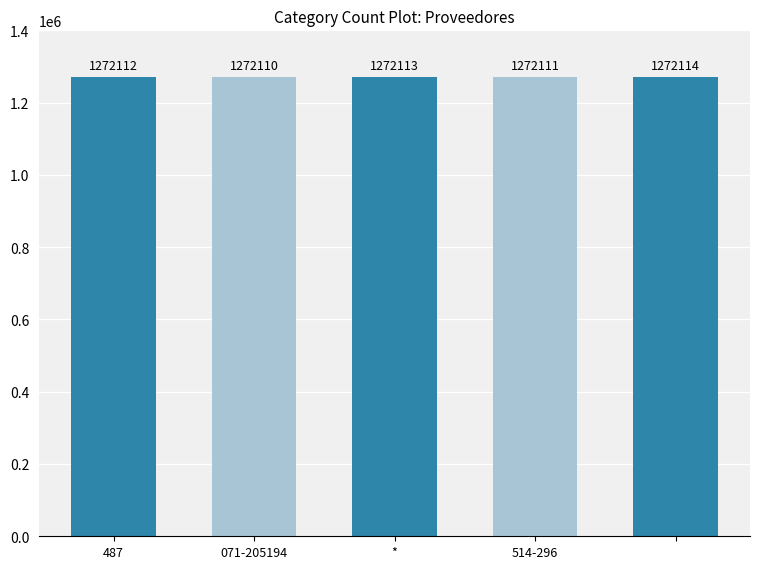

How many values are between 1272111 and 1272113?

3